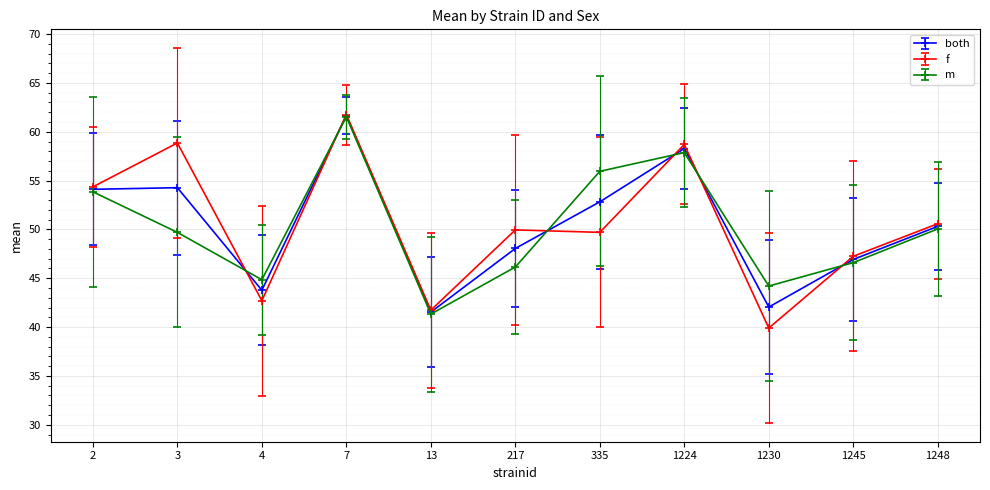

What is the spread (max minus min) of values at 217?

3.8